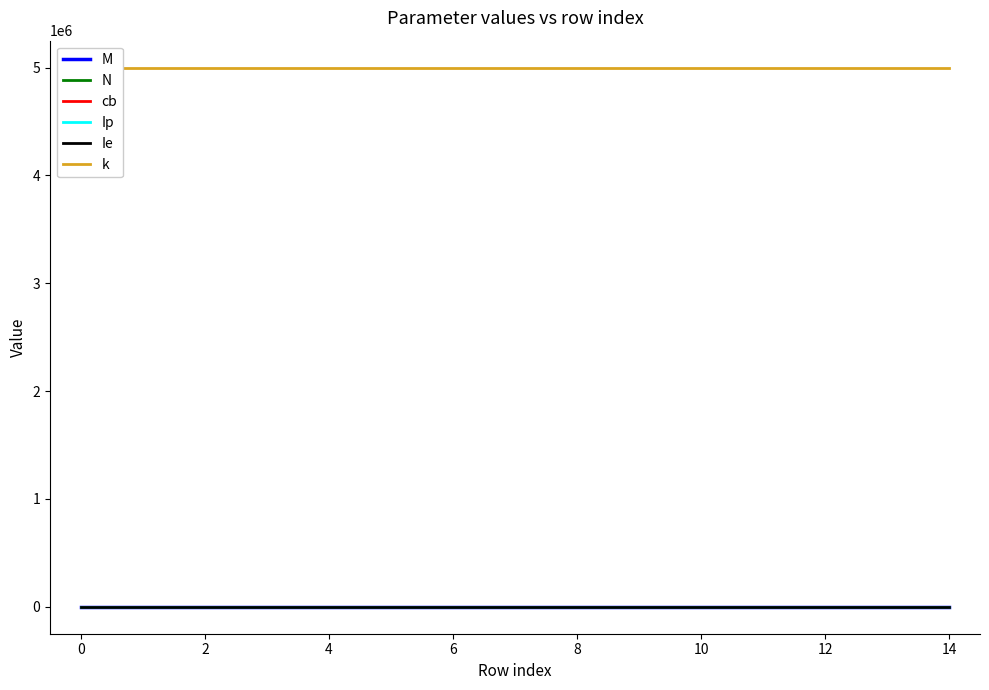

Count the number of data series in this chart.

6